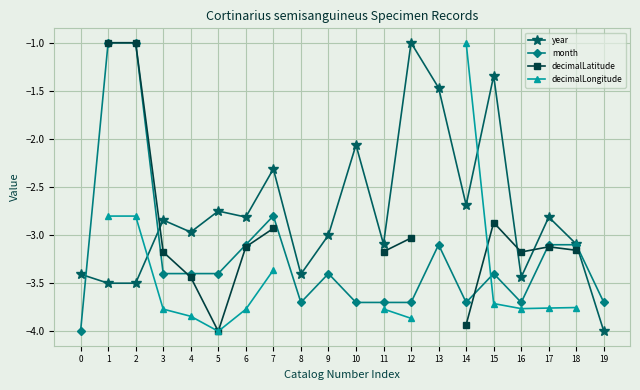

Which category has the lowest value in the year series?

19